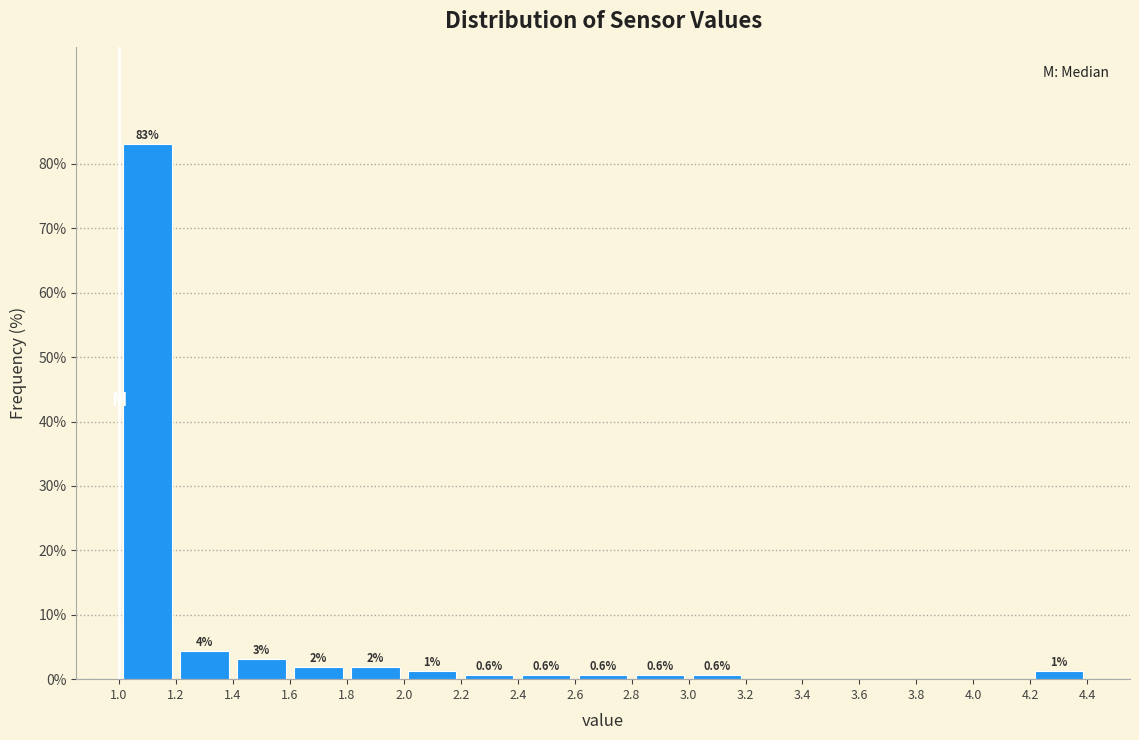

Which range on the x-axis has the tallest bar?

1.0 to 1.2